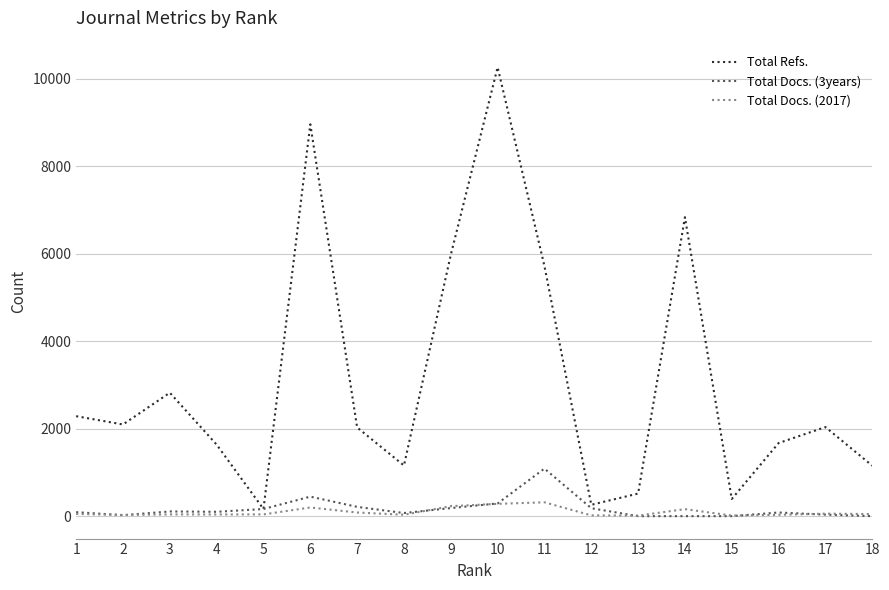

The Total Refs. series shows 522 at 7. True or false?

False